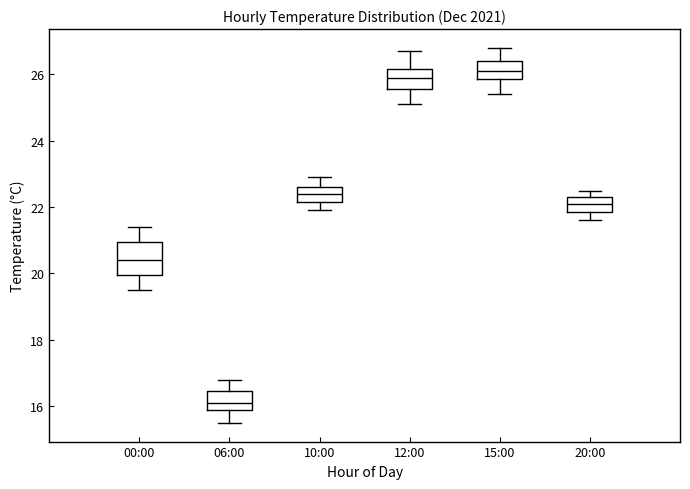

Which box has the highest median line?

15:00